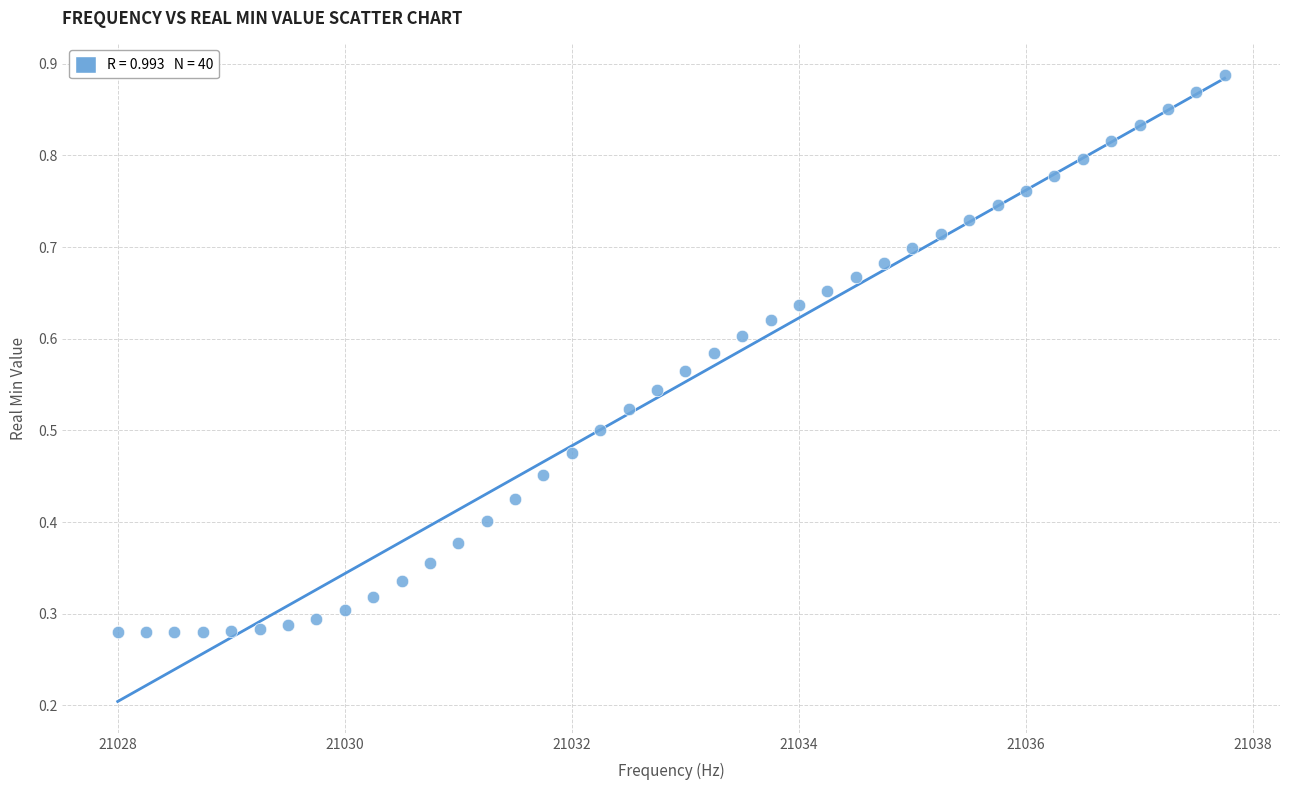

How many data points are displayed?

40